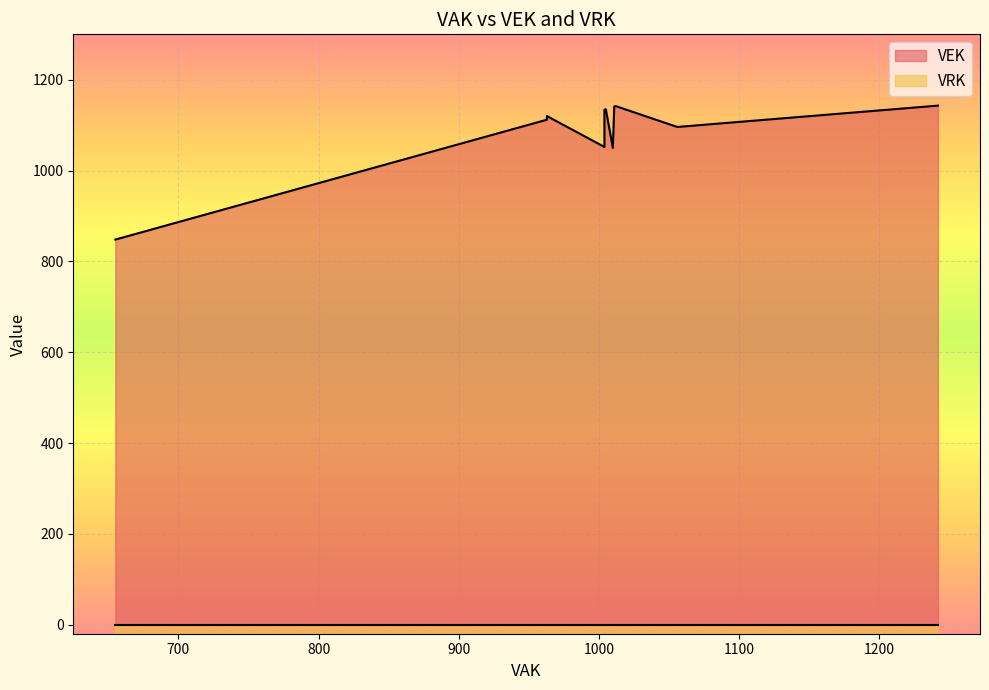

List the series in order of their overall mean, lowest first.

VRK, VEK